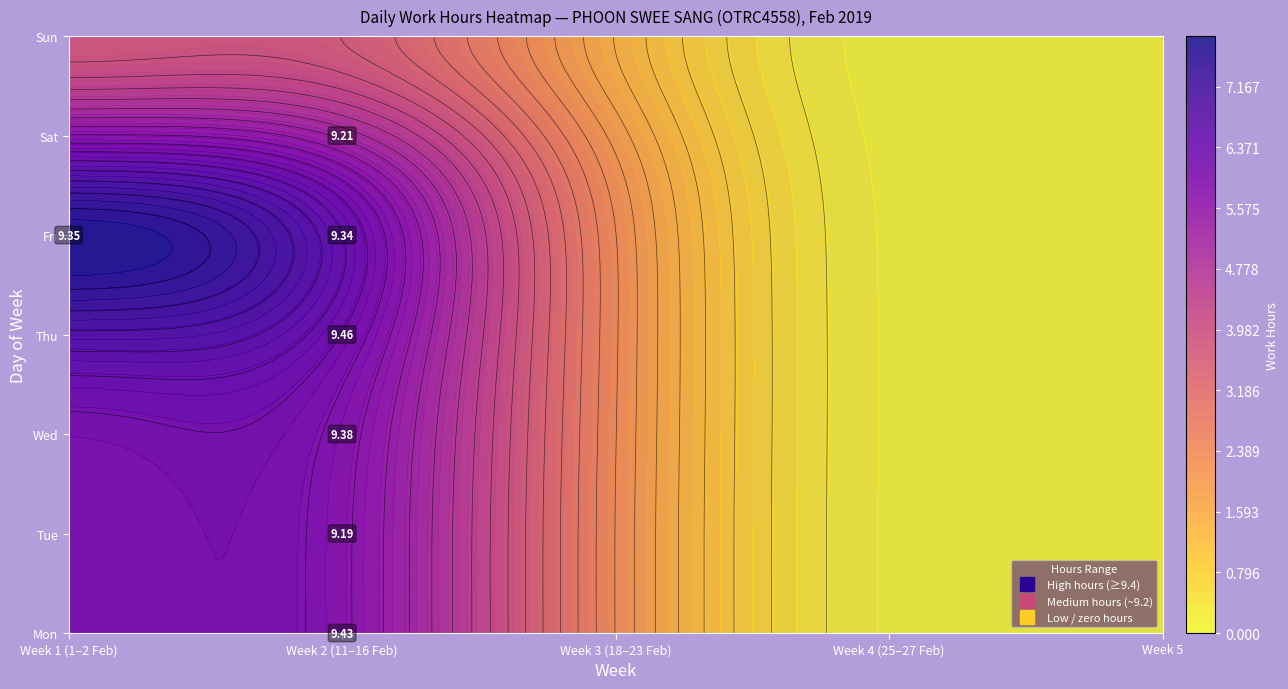

Reading left to right, extract all data points from this chart.

Day 1 (Fri): 0=9.3	1=0.0	2=0.0	3=0.0	4=0.0	5=0.0	6=0.0
Day 2 (Sat): 0=0.0	1=0.0	2=0.0	3=0.0	4=0.0	5=0.0	6=0.0
Week 2 Mon: 0=9.4	1=9.2	2=9.4	3=9.5	4=9.3	5=9.2	6=0.0
Week 3 Mon: 0=0.0	1=0.0	2=0.0	3=0.0	4=0.0	5=0.0	6=0.0
Week 4 Mon: 0=0.0	1=0.0	2=0.0	3=0.0	4=0.0	5=0.0	6=0.0